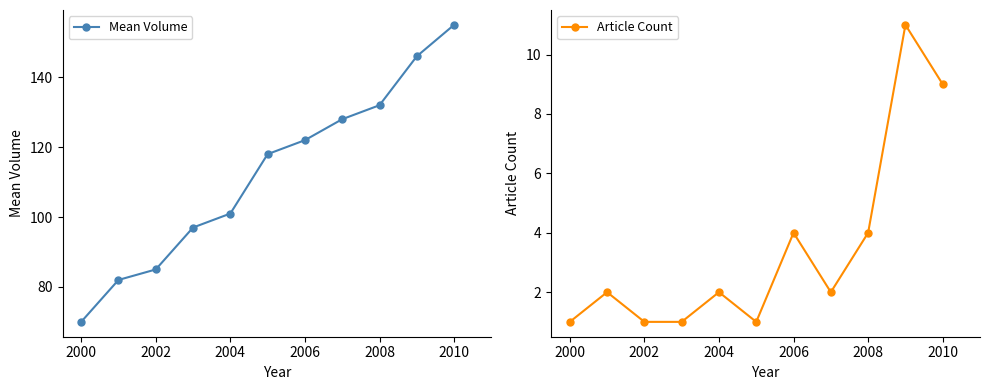

Reading left to right, list all the values displayed in this chart.

Mean Volume: 70	82	85	97	101	118	122	128	132	146	155
Article Count: 1	2	1	1	2	1	4	2	4	11	9